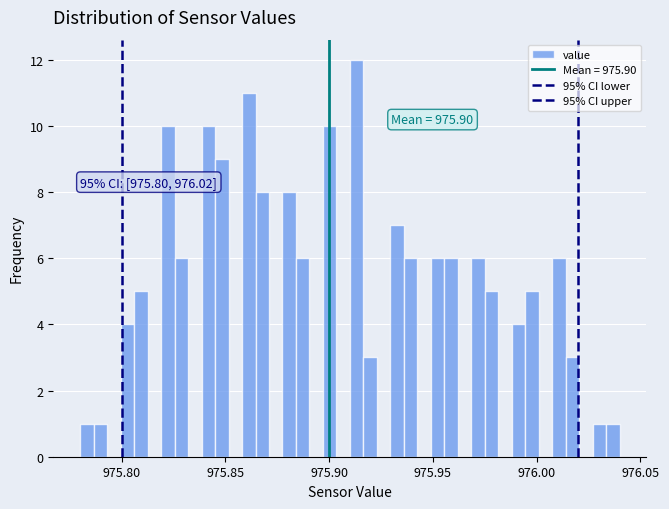

Around what value on the x-axis is the tallest bar? Give the approximate position of its centre, as read against the axis.

975.915